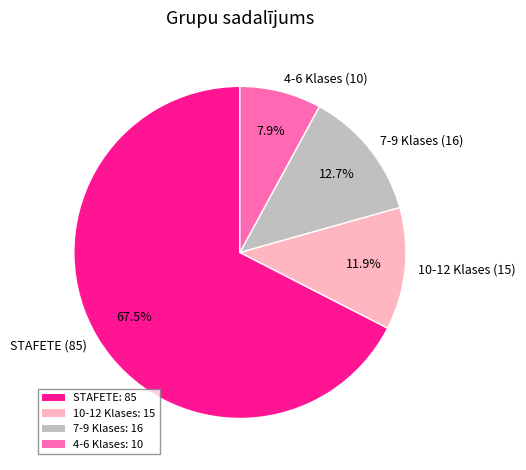

Which has a higher value, 4-6 Klases or STAFETE?

STAFETE